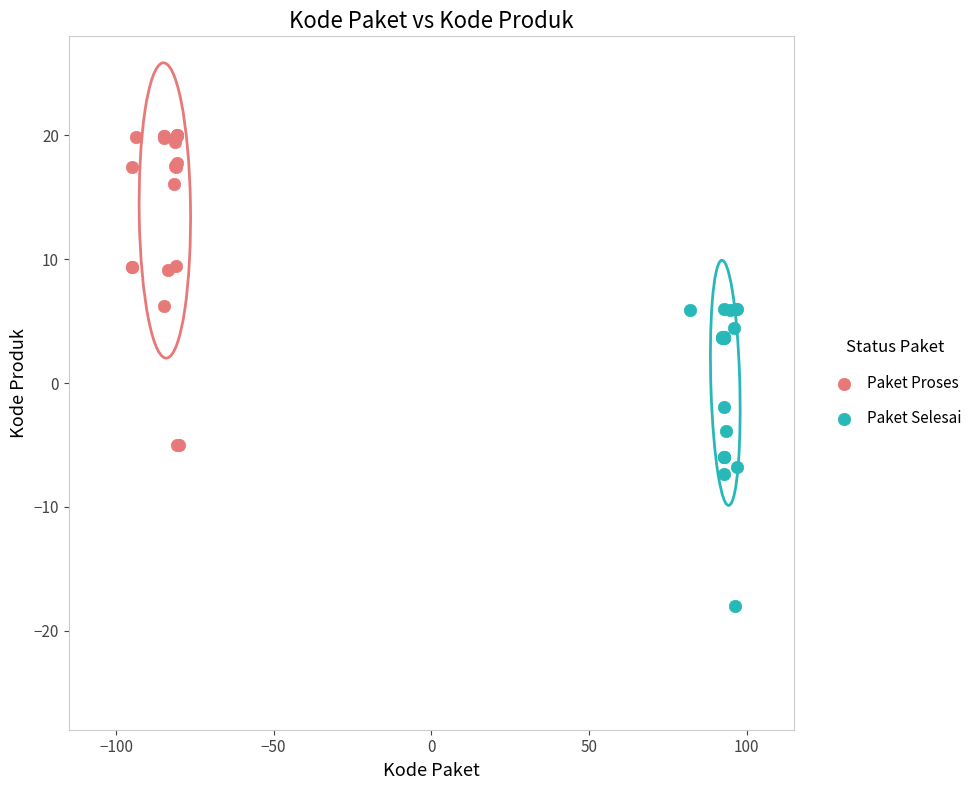

What are all the series names shown in the legend?

Paket Proses, Paket Selesai